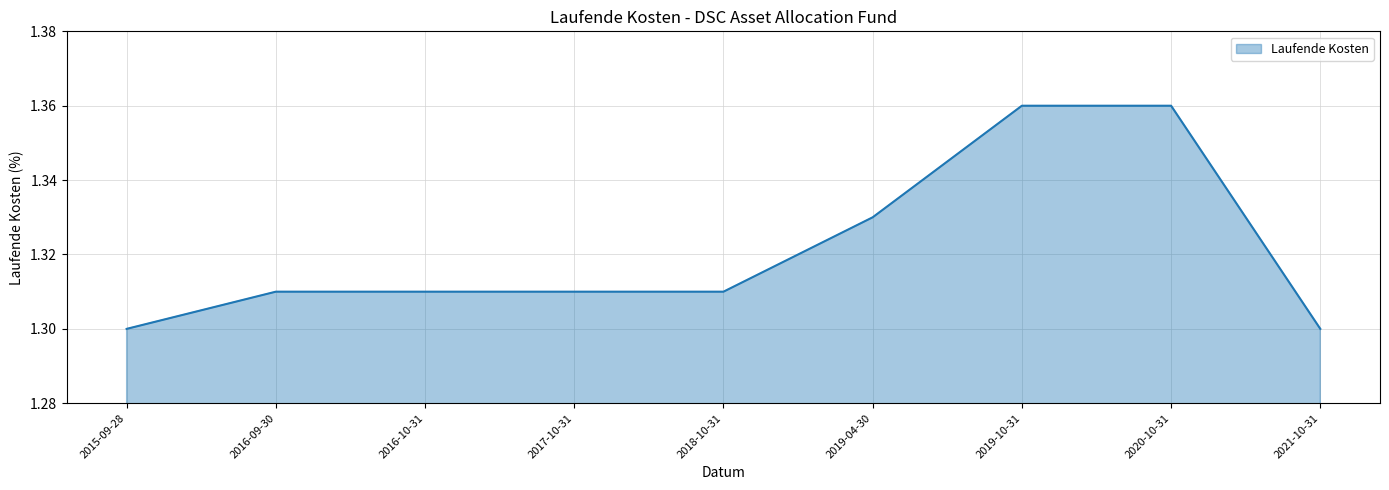

Between 2016-10-31 and 2021-10-31, which is larger?

2016-10-31